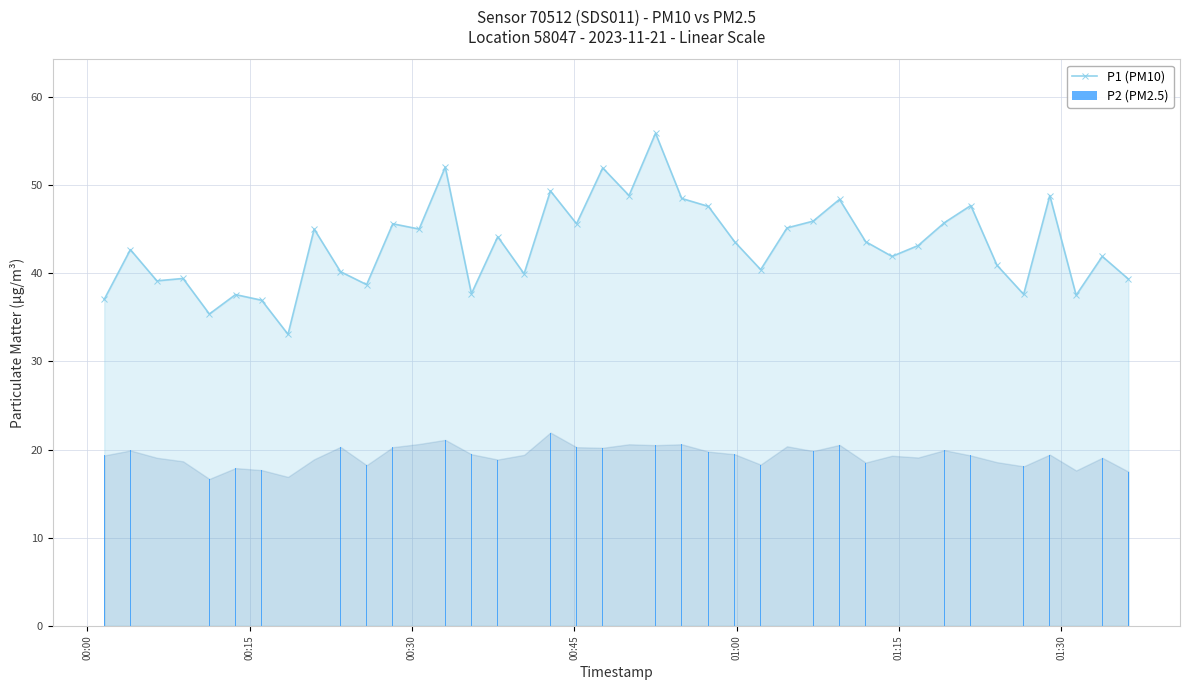

What is the maximum value for P1 (PM10)?

55.9